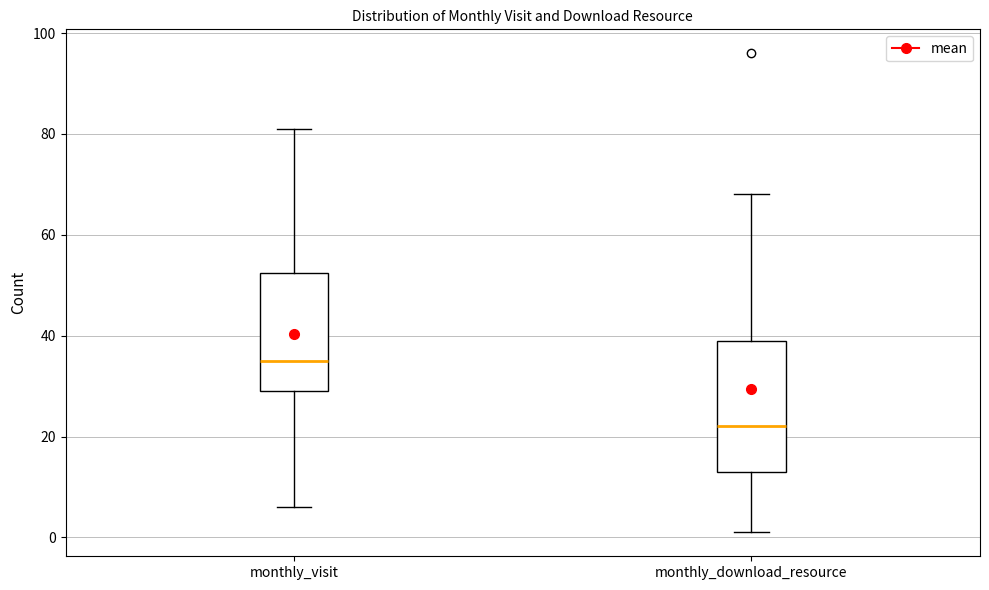

Which box is the tallest, from its lower edge to its upper edge?

monthly_download_resource